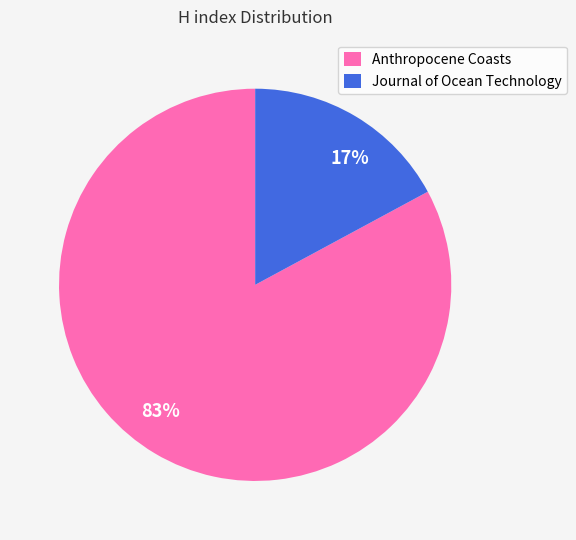

Between Anthropocene Coasts and Journal of Ocean Technology, which is larger?

Anthropocene Coasts